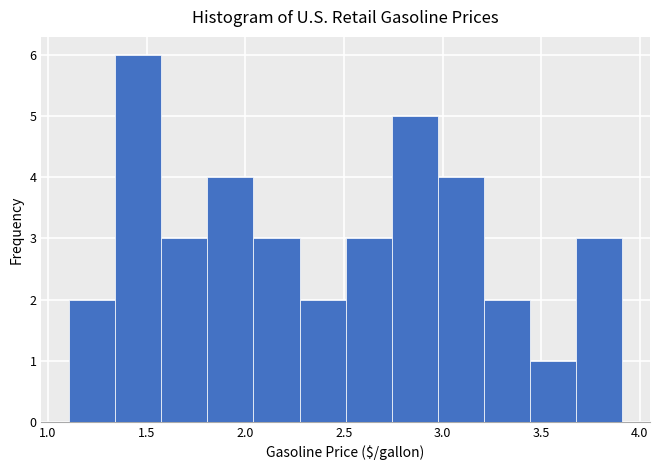

Over which range of the x-axis is the bar tallest?

1.35 to 1.55